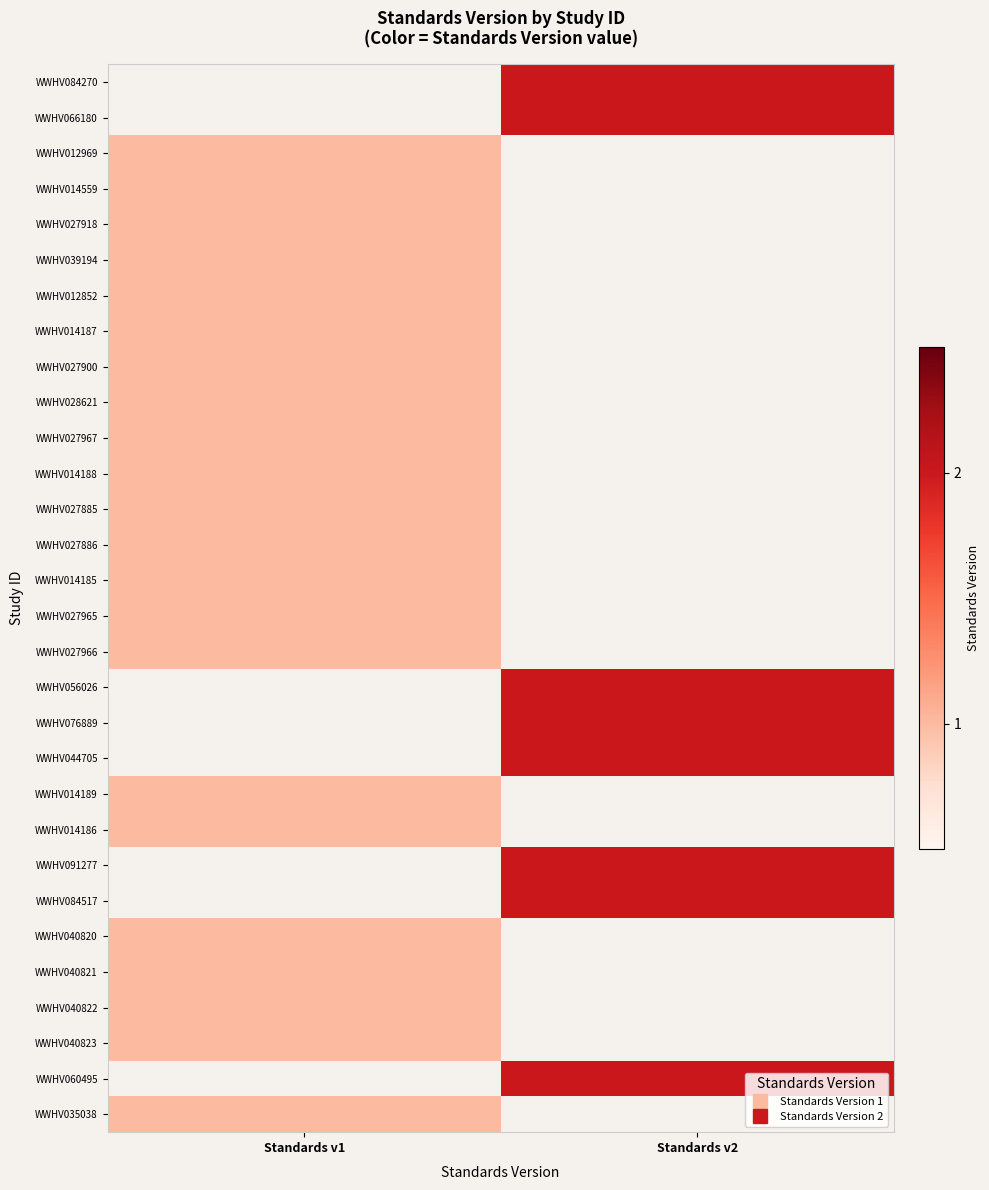

What is the smallest value displayed?

1.0